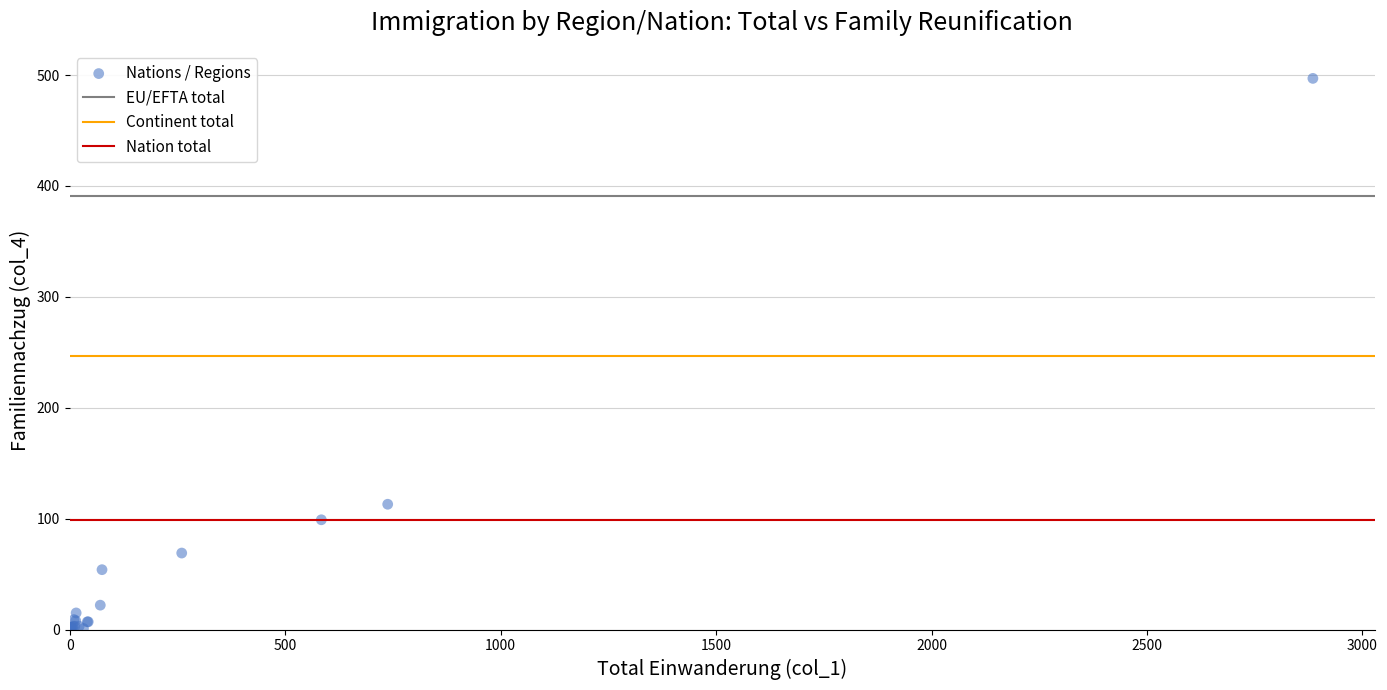

What Y value in the scatter plot is closest to 248?

113